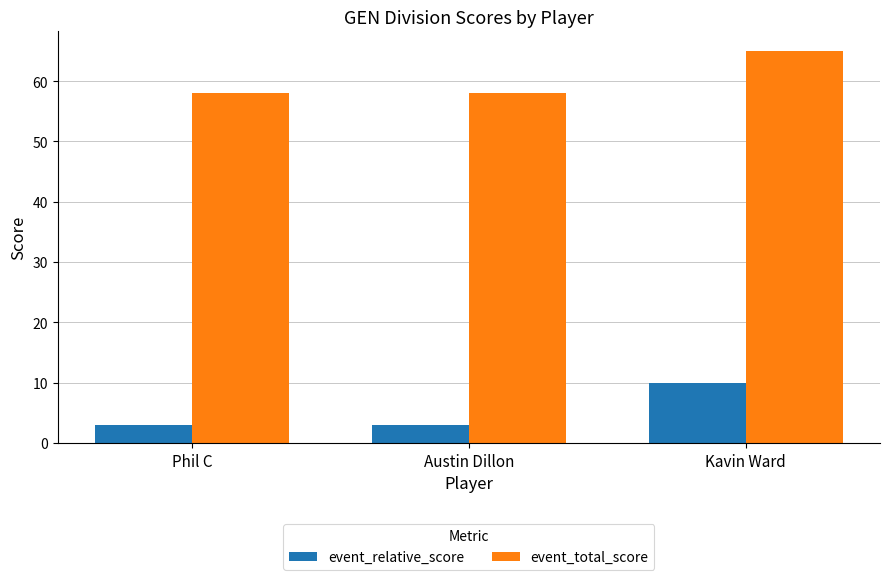

At which label does event_relative_score reach its peak?

Kavin Ward